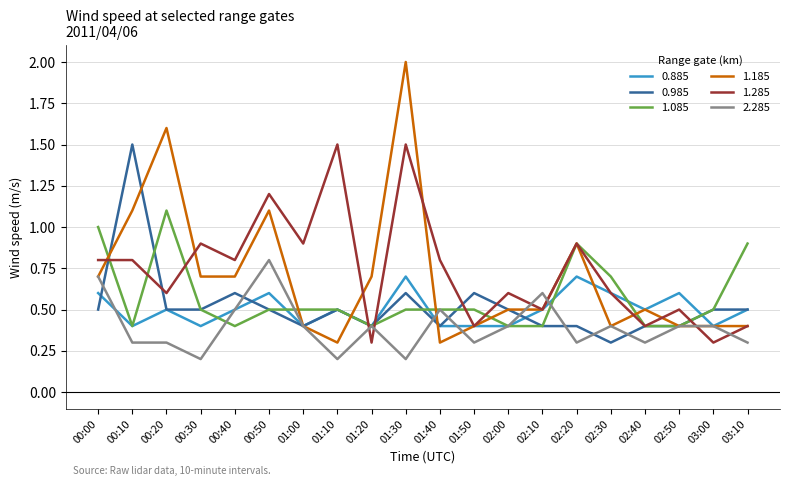

What is the lowest value of the 0.885 series?

0.4